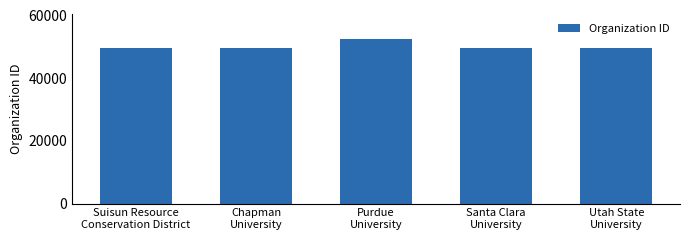

What is the smallest value displayed?

49635